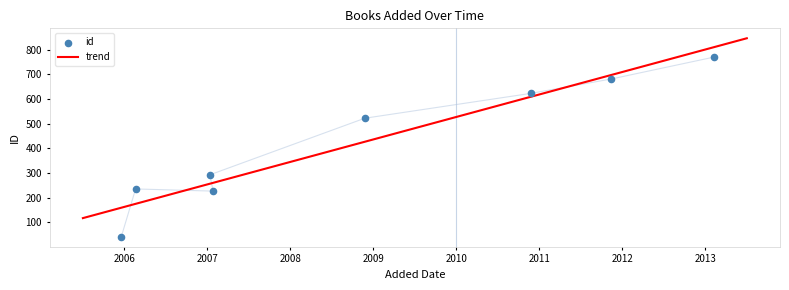

Approximately how many times larger is the value at 18/11/2011 compared to 27/03/2012?

0.9